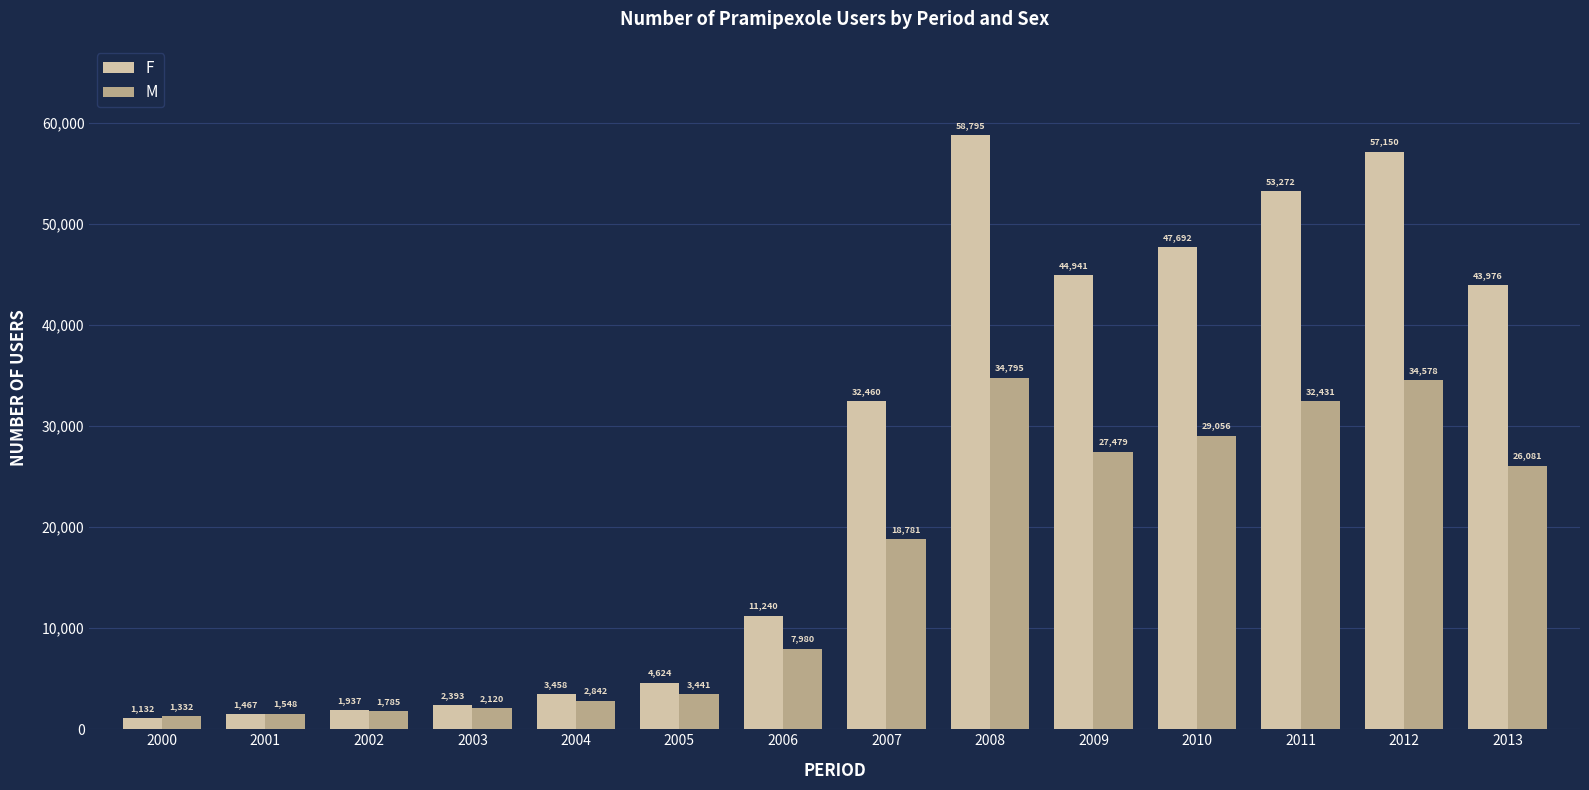

Reading left to right, transcribe all the data shown in this chart.

F: 2000=1132	2001=1467	2002=1937	2003=2393	2004=3458	2005=4624	2006=11240	2007=32460	2008=58795	2009=44941	2010=47692	2011=53272	2012=57150	2013=43976
M: 2000=1332	2001=1548	2002=1785	2003=2120	2004=2842	2005=3441	2006=7980	2007=18781	2008=34795	2009=27479	2010=29056	2011=32431	2012=34578	2013=26081